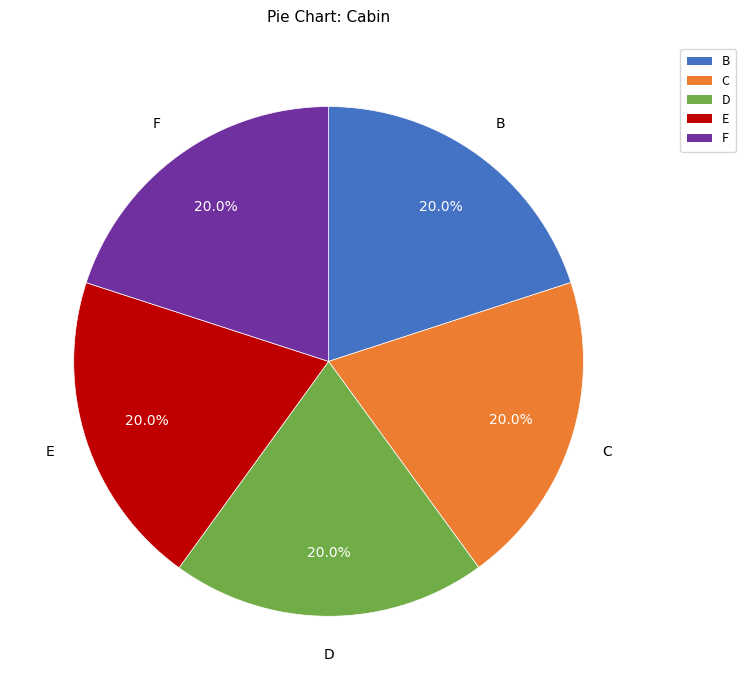

Does any single category account for the majority?

No